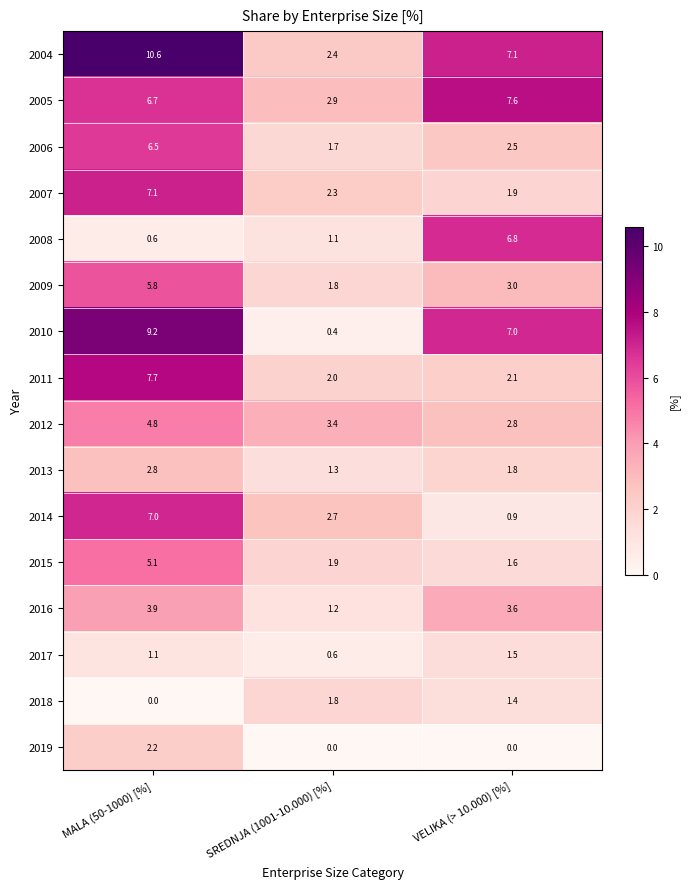

At how many categories does at least one series exceed 7?

2